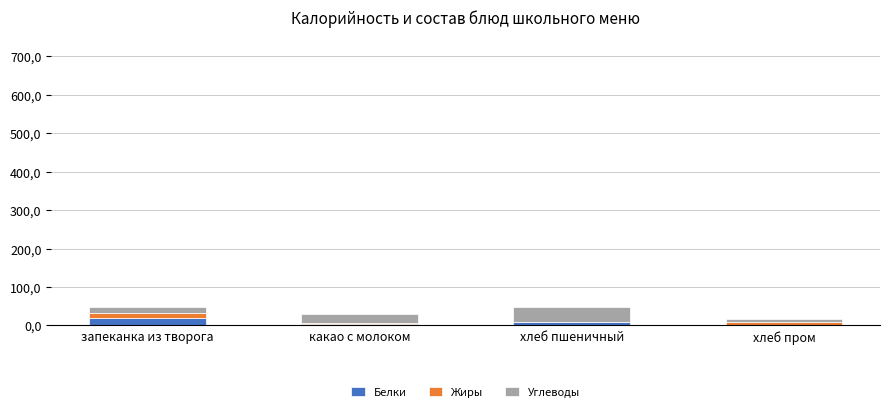

What is the average value of the Жиры series?

5.9